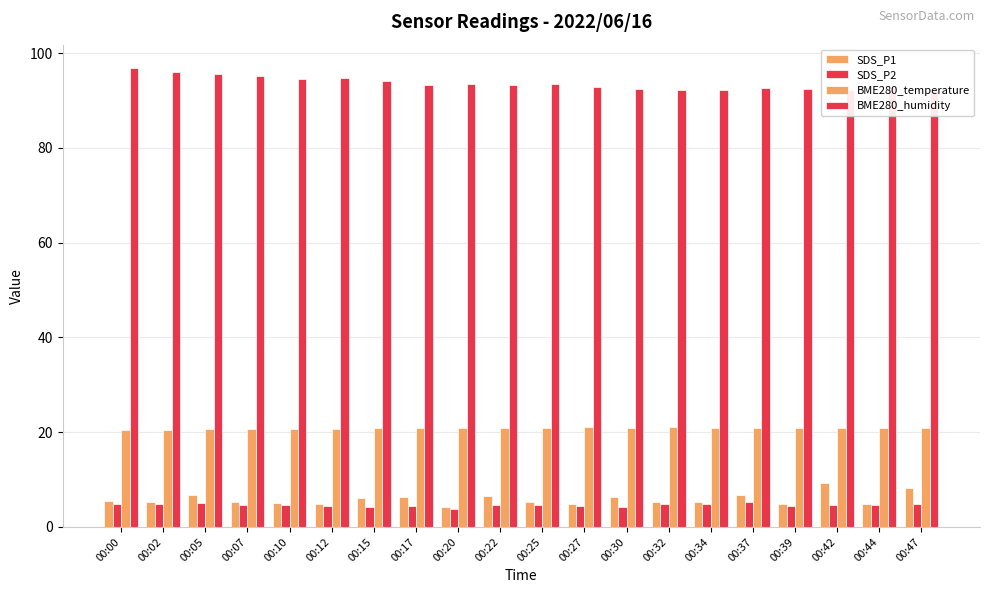

How many data points in SDS_P1 are above 5?

15